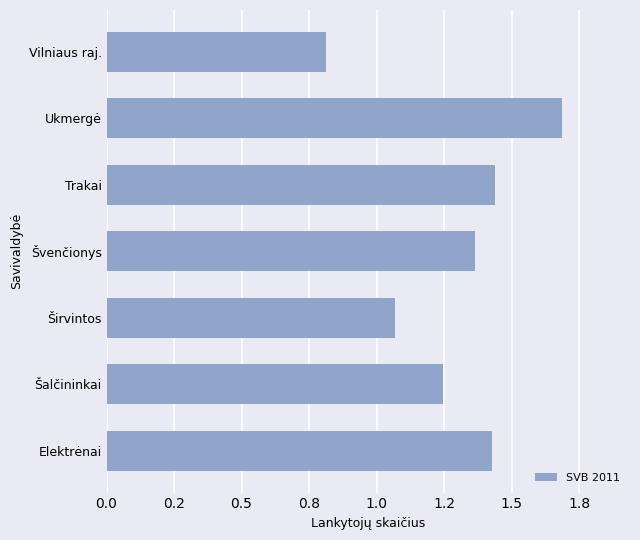

Are the bars horizontal?

Yes